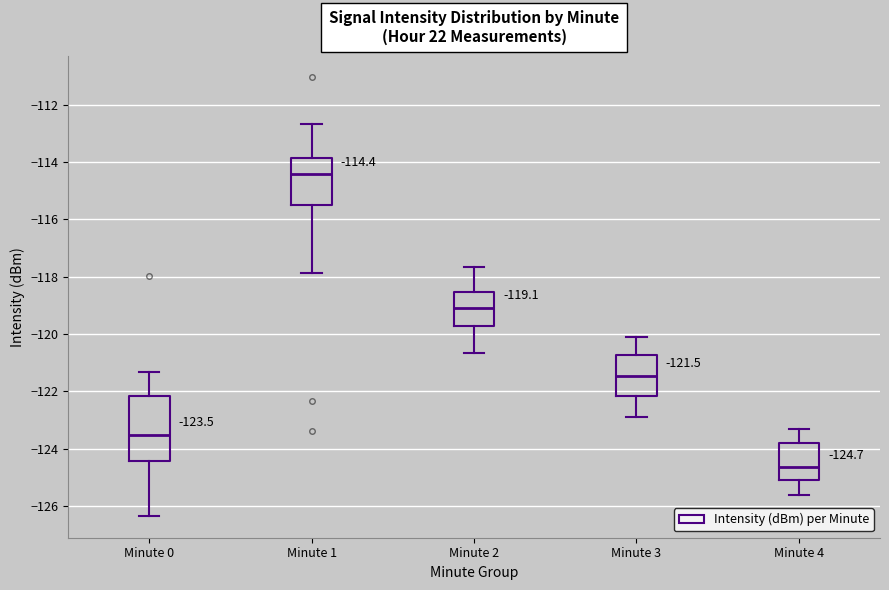

Comparing the boxes themselves (not the whiskers), which one is the tallest?

Minute 0